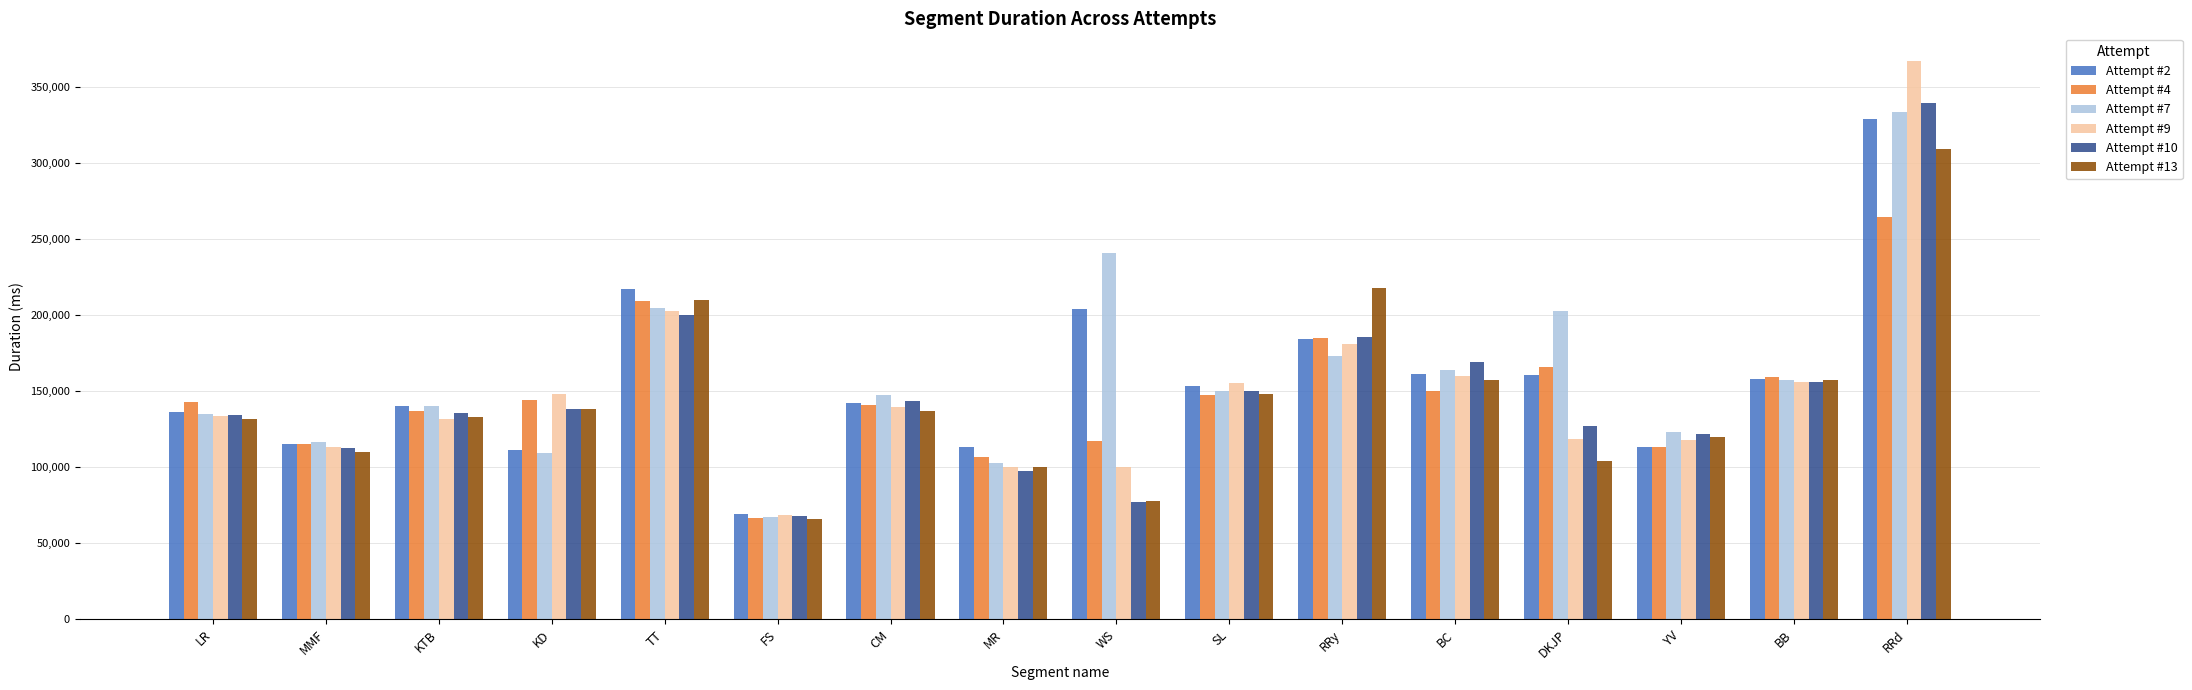

What is the approximate value of Attempt #9 at LR, to the nearest 10?

133380